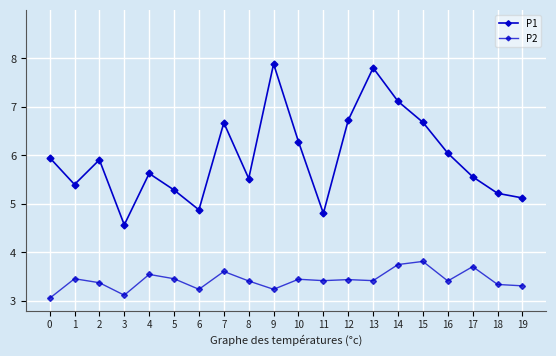

How many data points in P1 are less than 5?

3